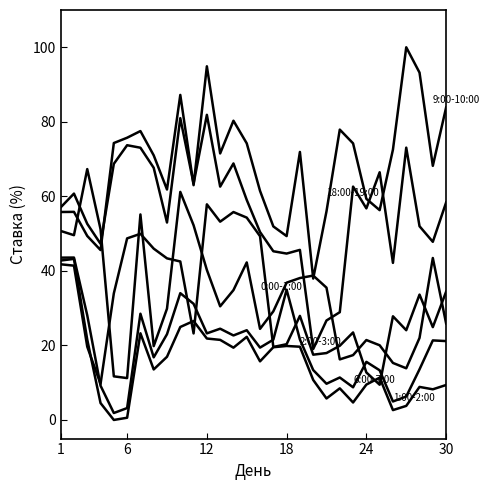

How many lines are shown in the chart?

6